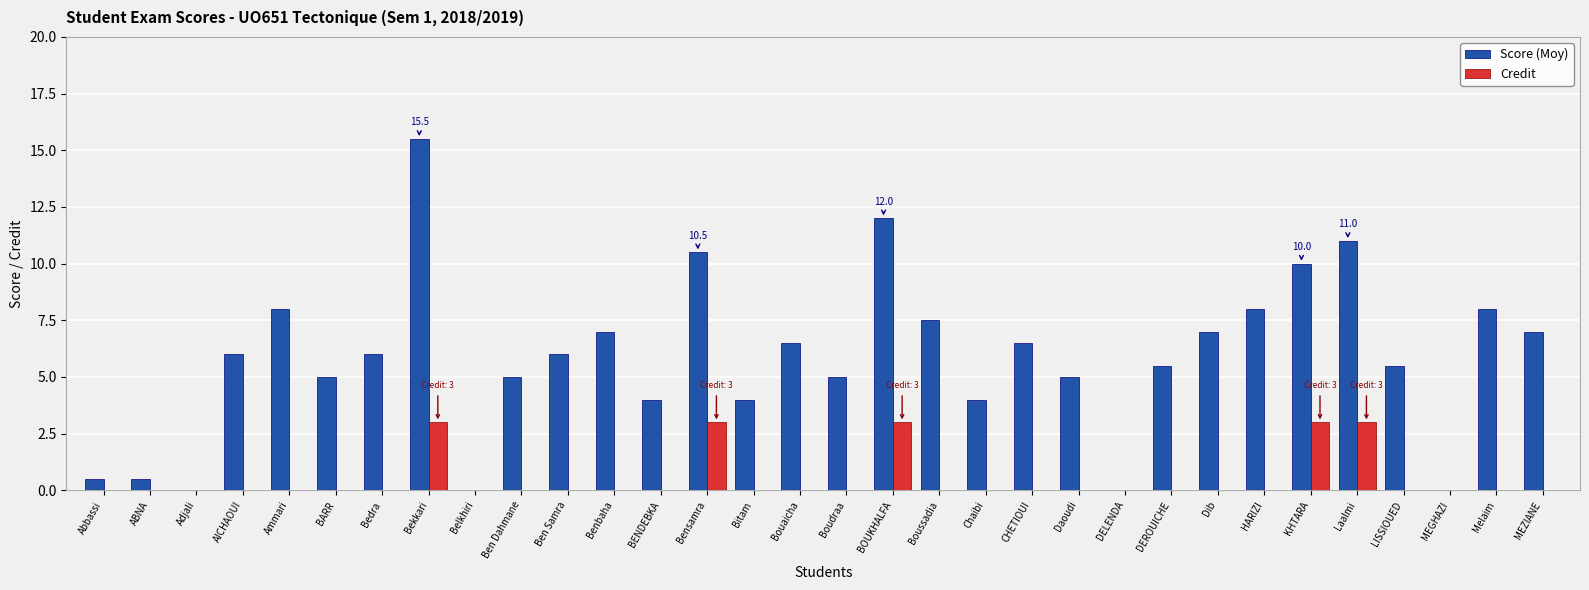

What is the spread (max minus min) of values at Bitam?

4.0